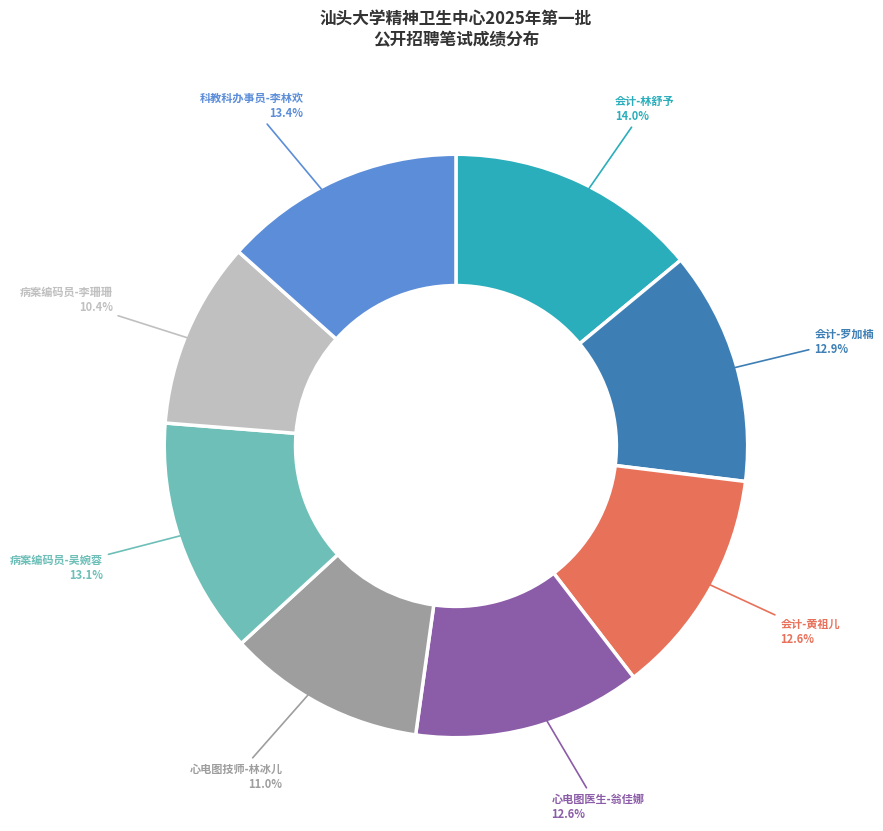

Does any single category account for the majority?

No